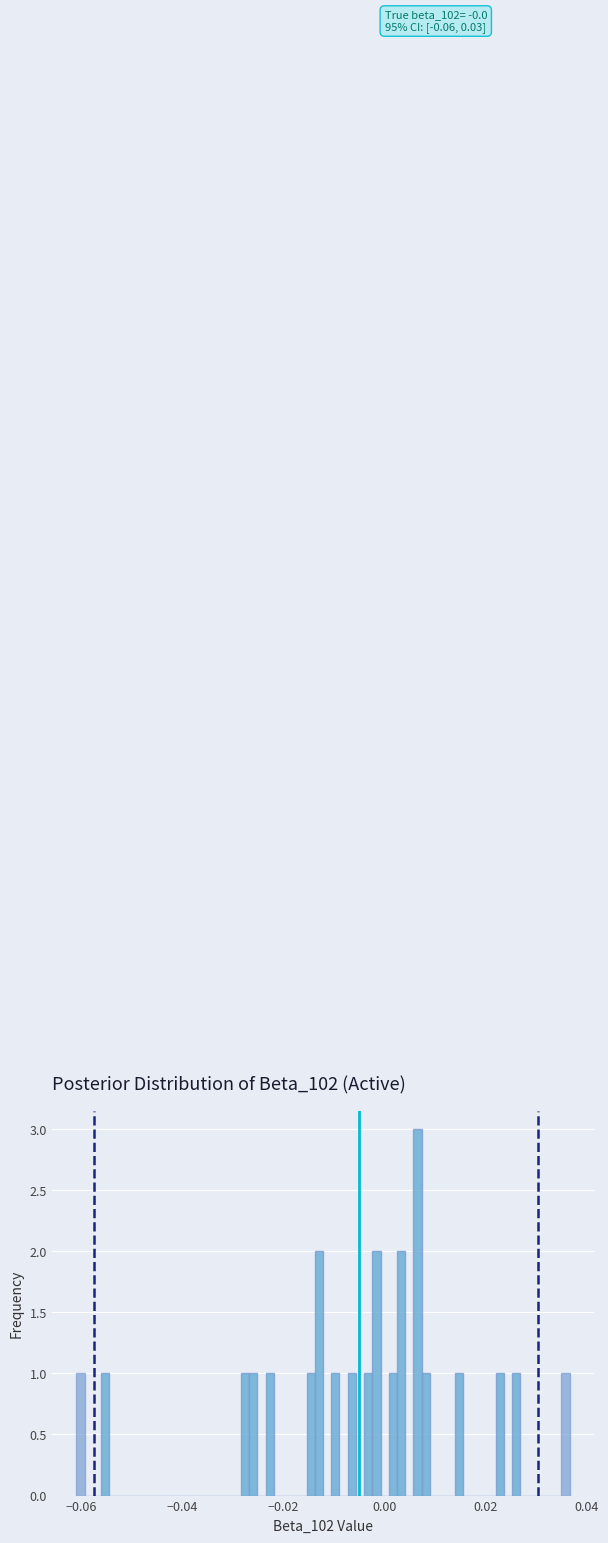

Read against the x-axis, roughly where is the centre of the tallest bar?

0.006